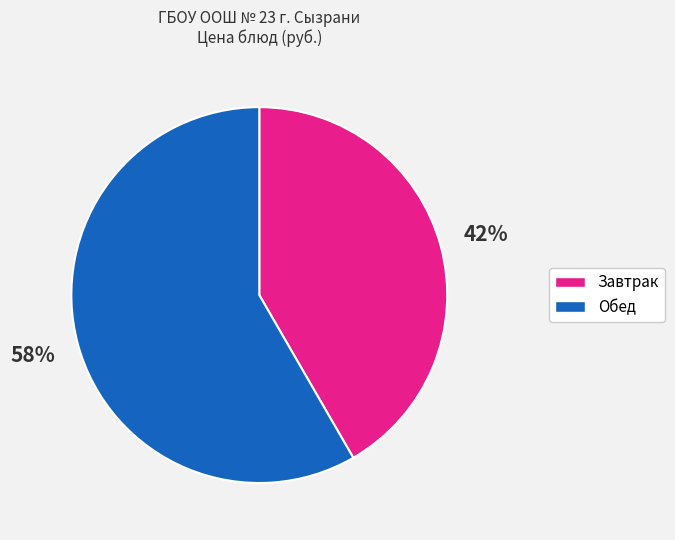

Is there any slice that represents more than half of the pie?

Yes